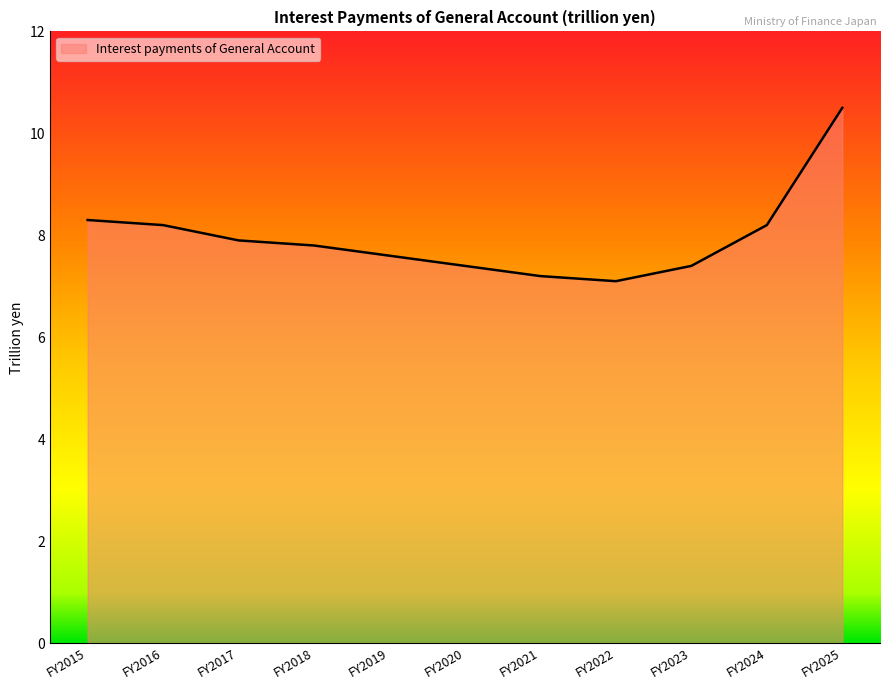

What is the difference between the values at FY2023 and FY2018?

0.4